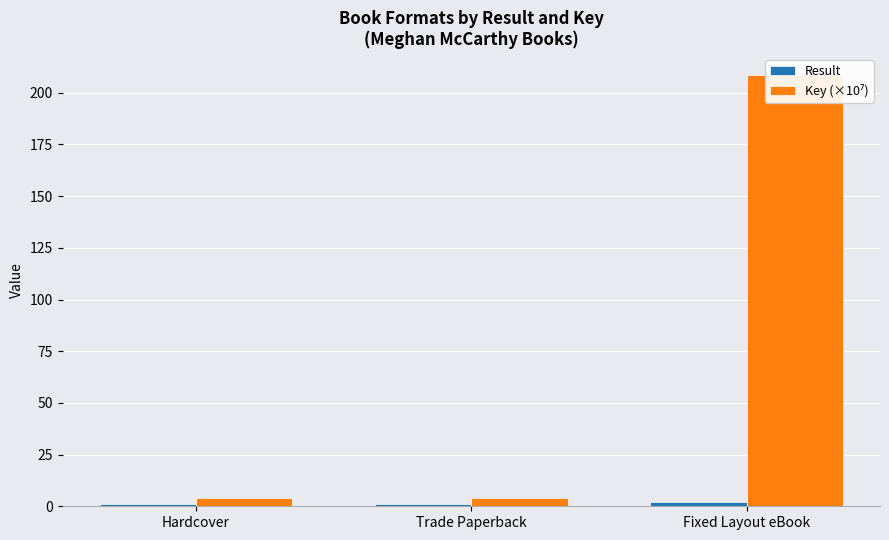

What is the average value of the Key (×10⁷) series?

72.2